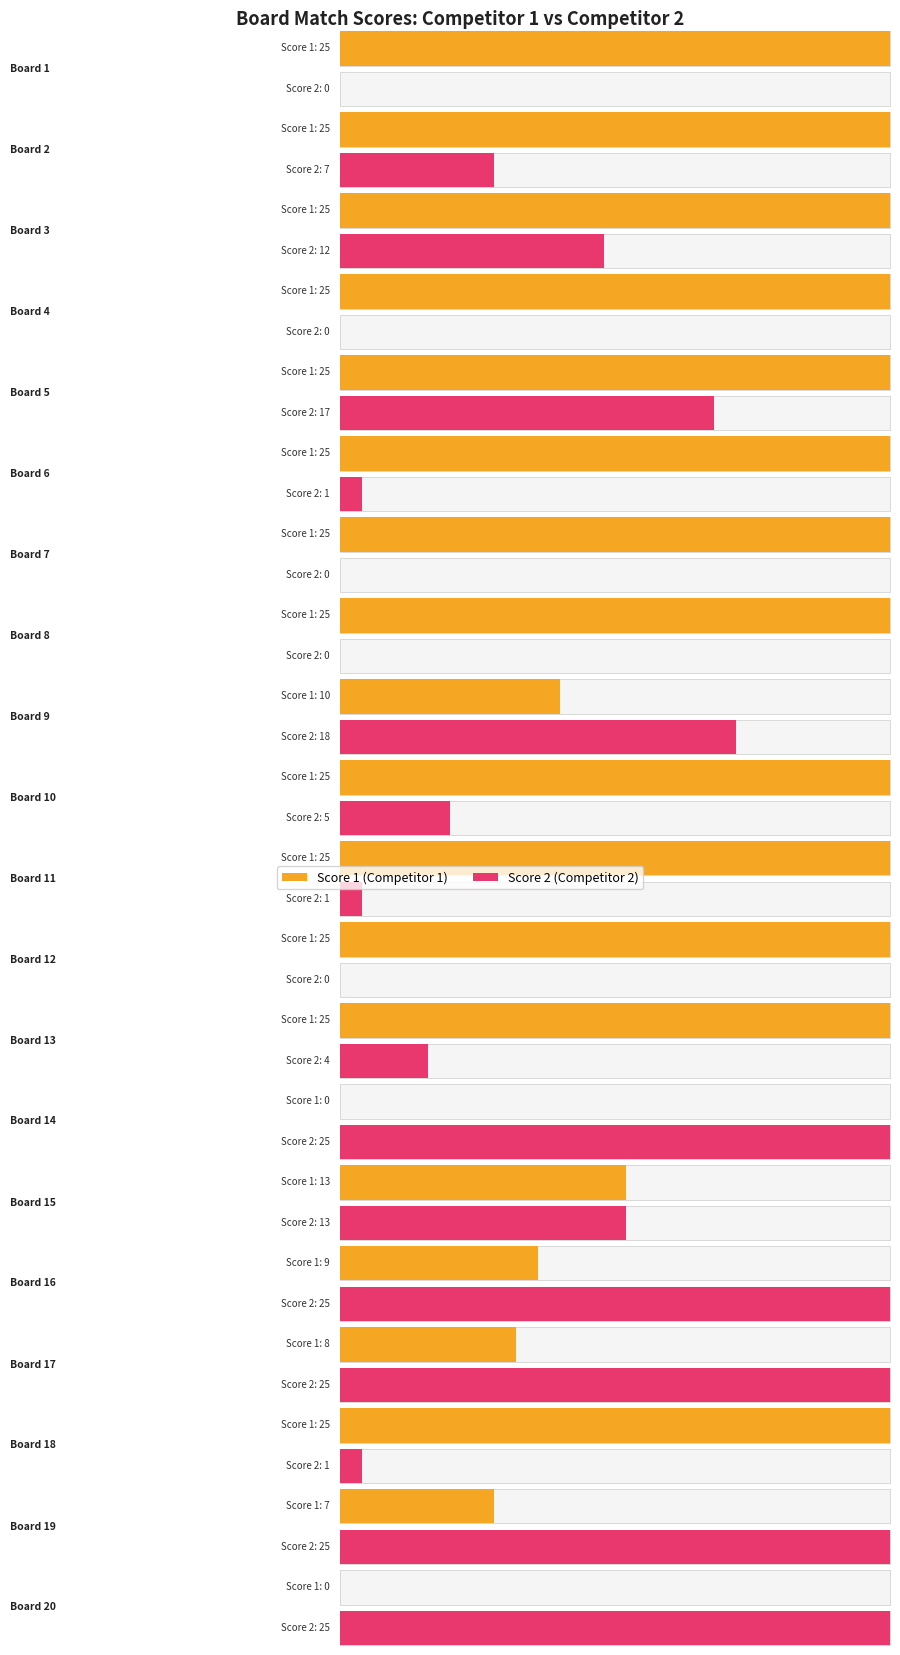

How many bars are there in each group?

2